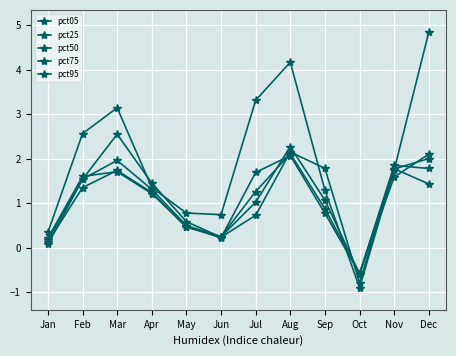

True or false: pct25 and pct95 intersect in this chart.

True